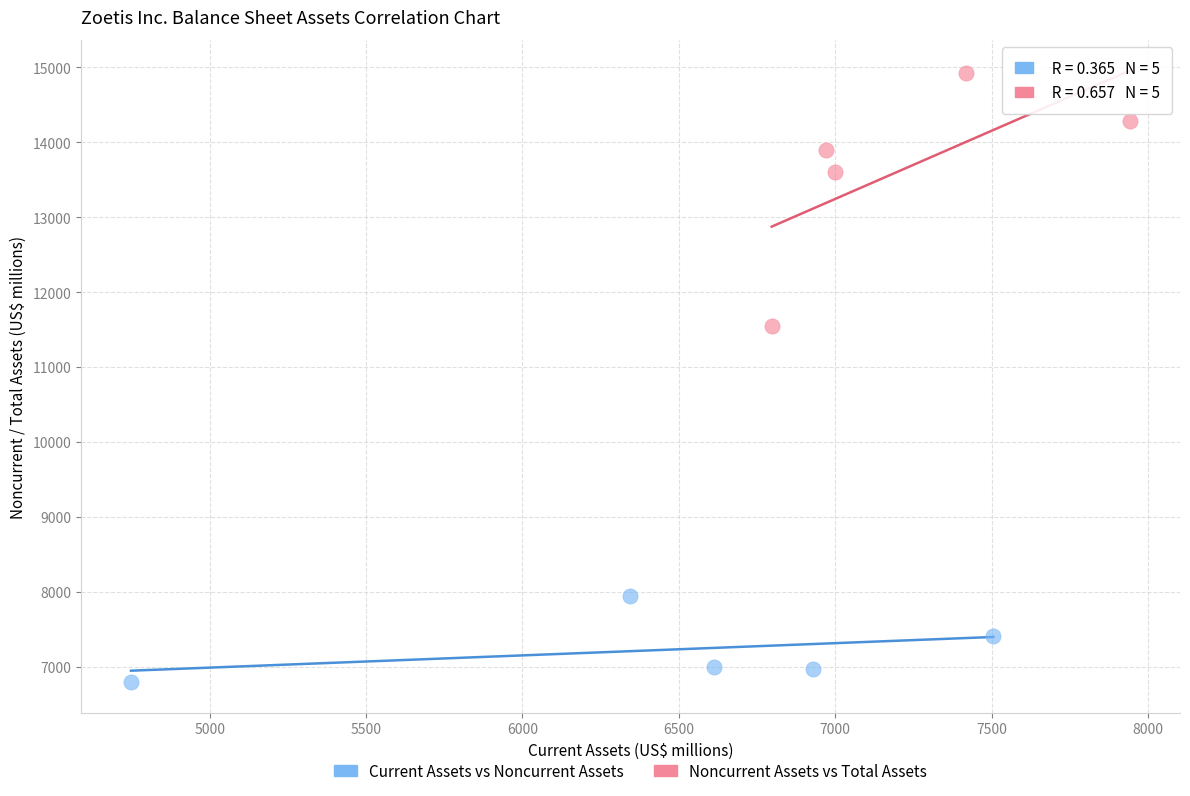

Which series contains the lowest Y value?

Current Assets vs Noncurrent Assets